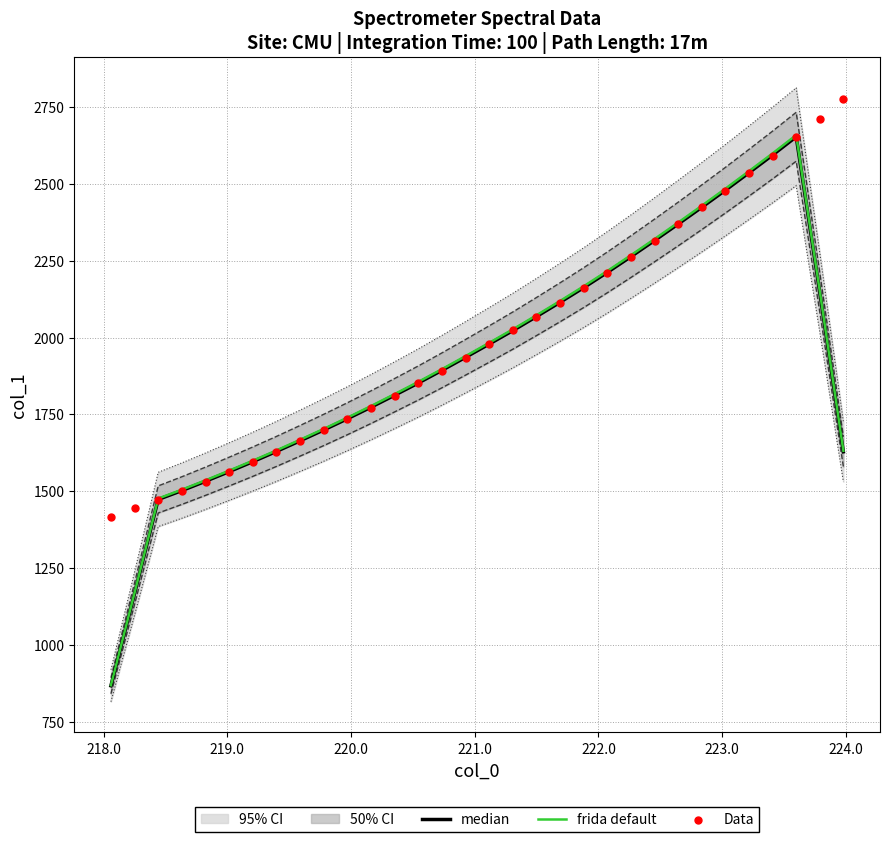

Which series has the largest total across all categories?

Data